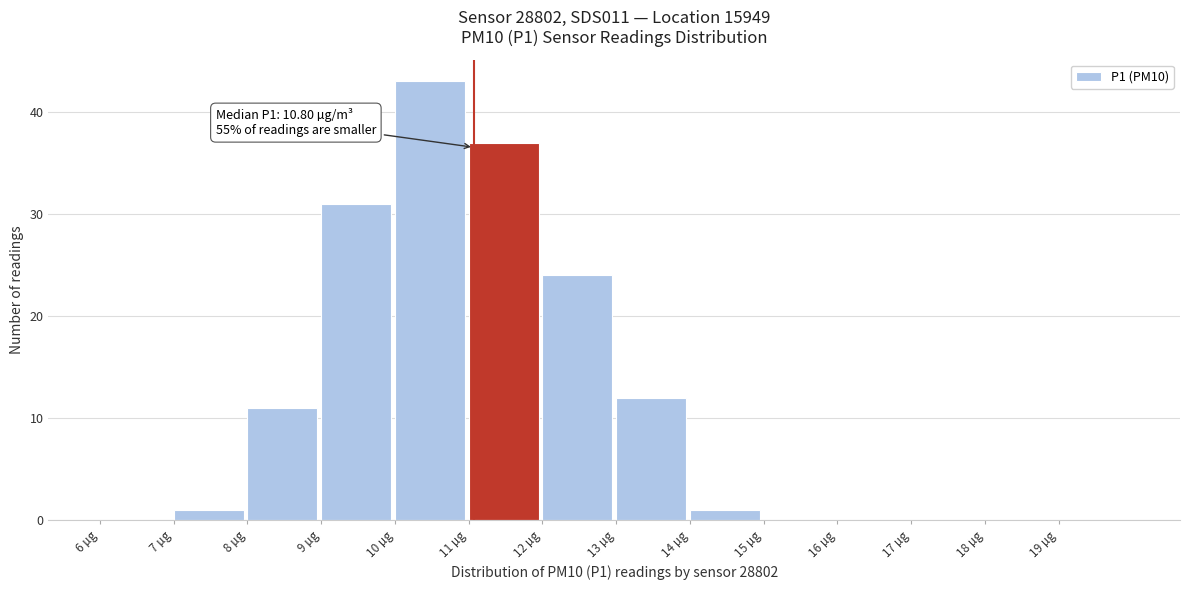

Over which range of the x-axis is the bar tallest?

10 to 11